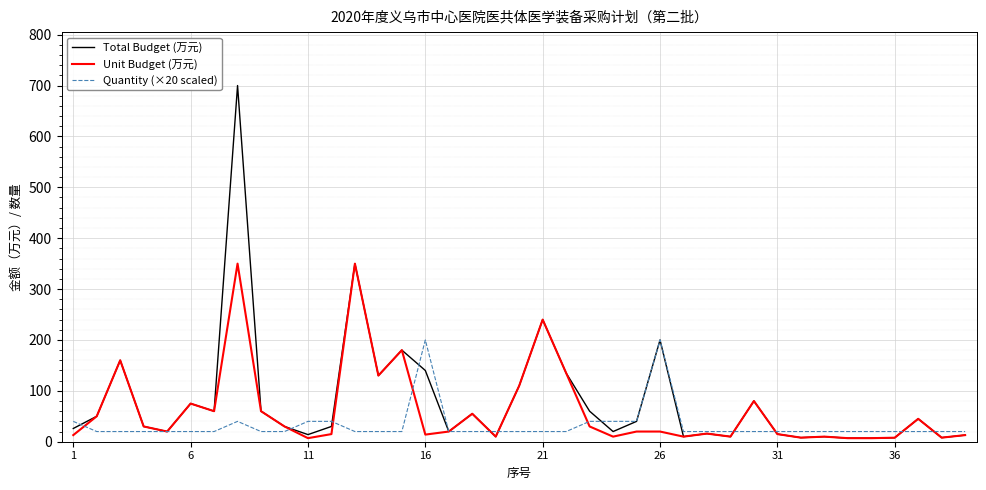

List the series in order of their peak value, highest first.

Total Budget (万元), Unit Budget (万元), Quantity (×20 scaled)